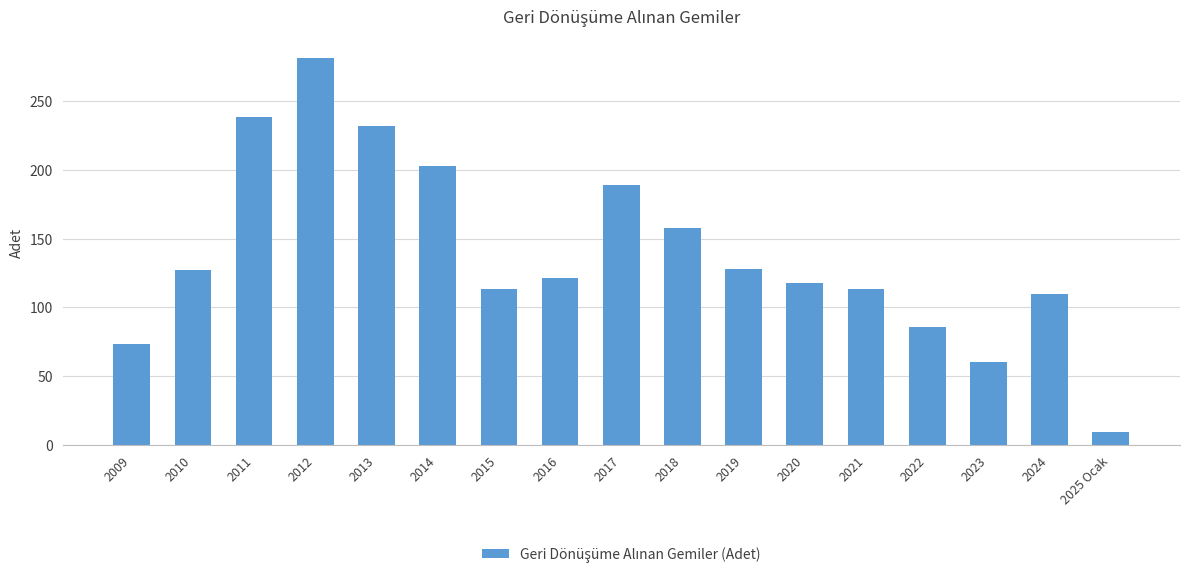

Between 2013 and 2022, which is larger?

2013